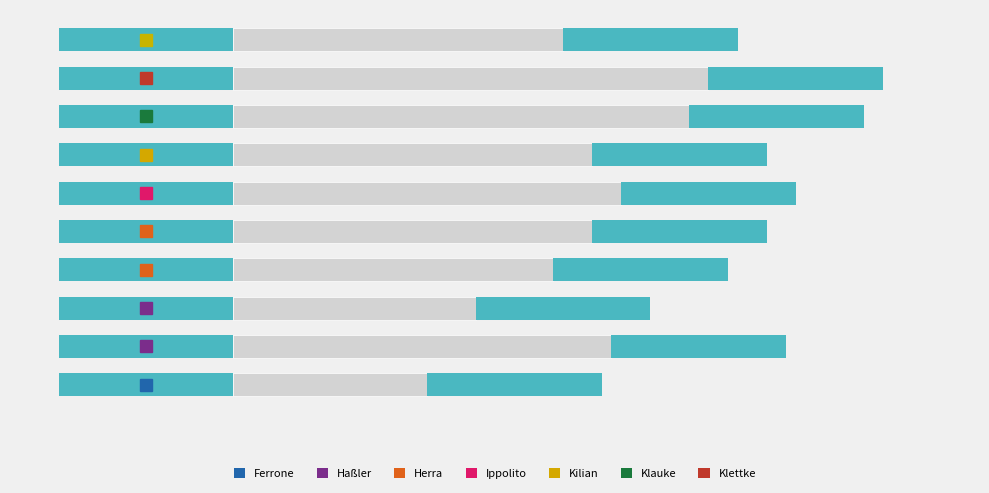

What is the sum of all values?

361